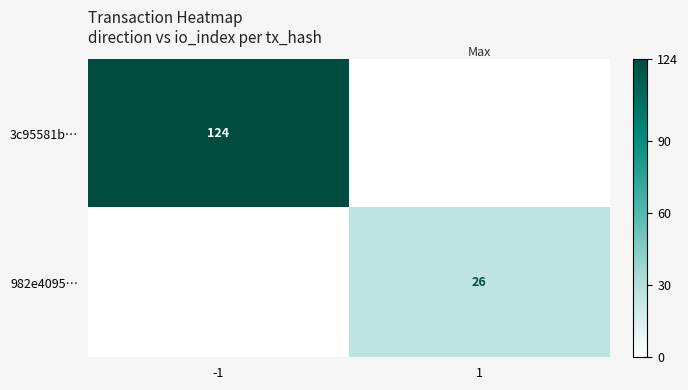

How many series are shown in this chart?

2